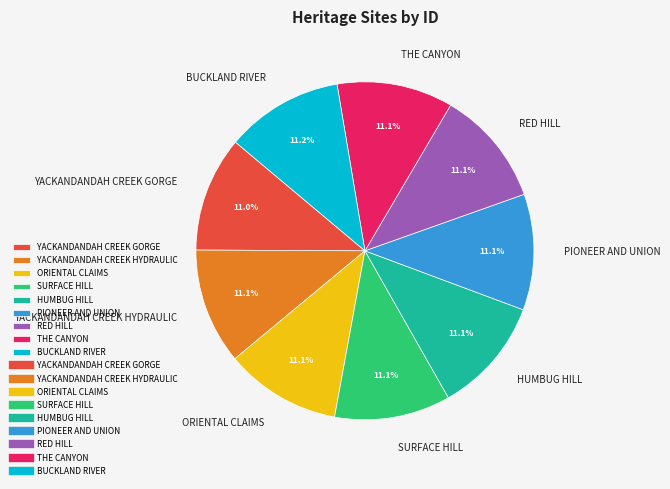

Does PIONEER AND UNION represent more than half of the total?

No